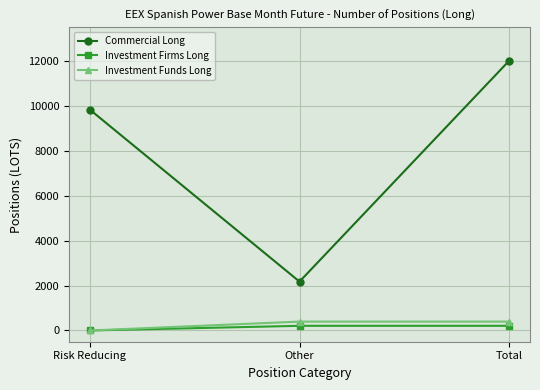

Rank the series at Other from highest to lowest value.

Commercial Long, Investment Funds Long, Investment Firms Long